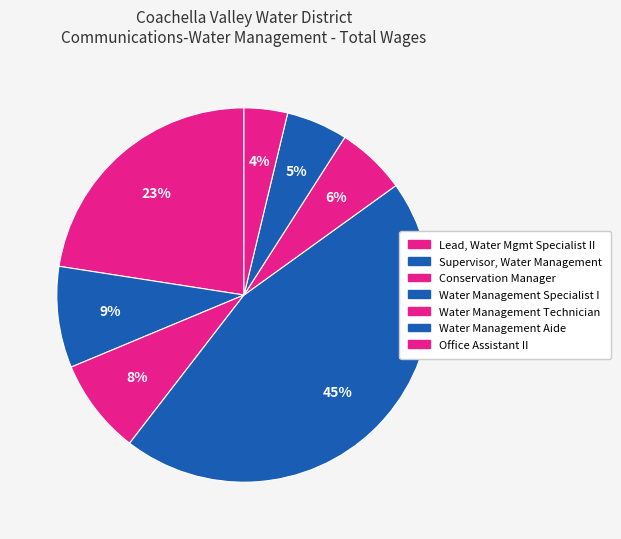

Does Water Management Aide represent more than half of the total?

No